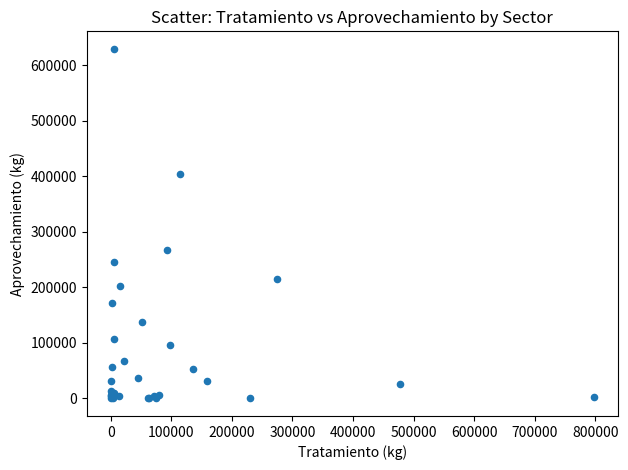

What Y value in the scatter plot is closest to 314729?

267230.7